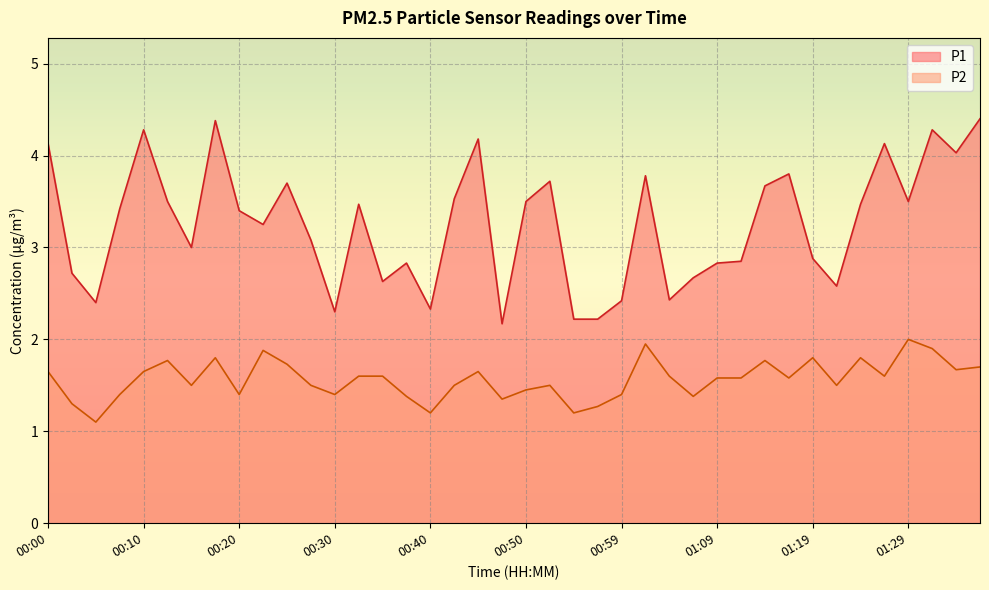

Reading right to left, extract all data points from this chart.

P1: 01:36=4.4	01:34=4.0	01:31=4.3	01:29=3.5	01:27=4.1	01:24=3.5	01:22=2.6	01:19=2.9	01:17=3.8	01:14=3.7	01:12=2.9	01:09=2.8	01:07=2.7	01:04=2.4	01:02=3.8	00:59=2.4	00:57=2.2	00:55=2.2	00:52=3.7	00:50=3.5	00:47=2.2	00:45=4.2	00:42=3.5	00:40=2.3	00:37=2.8	00:35=2.6	00:32=3.5	00:30=2.3	00:27=3.1	00:25=3.7	00:22=3.2	00:20=3.4	00:18=4.4	00:15=3.0	00:13=3.5	00:10=4.3	00:08=3.4	00:05=2.4	00:02=2.7	00:00=4.1
P2: 01:36=1.7	01:34=1.7	01:31=1.9	01:29=2.0	01:27=1.6	01:24=1.8	01:22=1.5	01:19=1.8	01:17=1.6	01:14=1.8	01:12=1.6	01:09=1.6	01:07=1.4	01:04=1.6	01:02=1.9	00:59=1.4	00:57=1.3	00:55=1.2	00:52=1.5	00:50=1.4	00:47=1.4	00:45=1.6	00:42=1.5	00:40=1.2	00:37=1.4	00:35=1.6	00:32=1.6	00:30=1.4	00:27=1.5	00:25=1.7	00:22=1.9	00:20=1.4	00:18=1.8	00:15=1.5	00:13=1.8	00:10=1.6	00:08=1.4	00:05=1.1	00:02=1.3	00:00=1.6